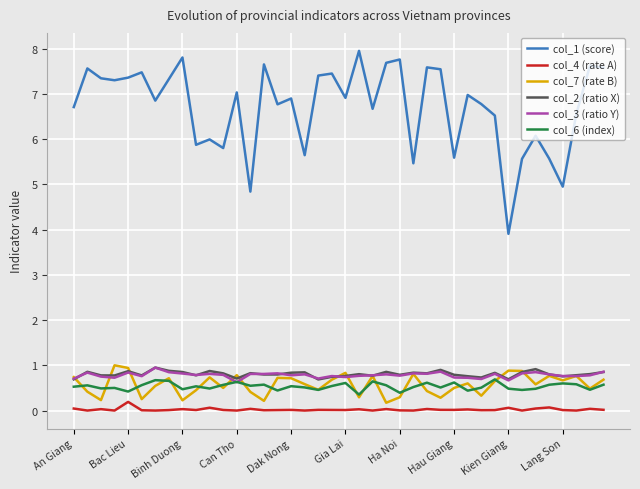

What is the greatest value displayed?

7.9